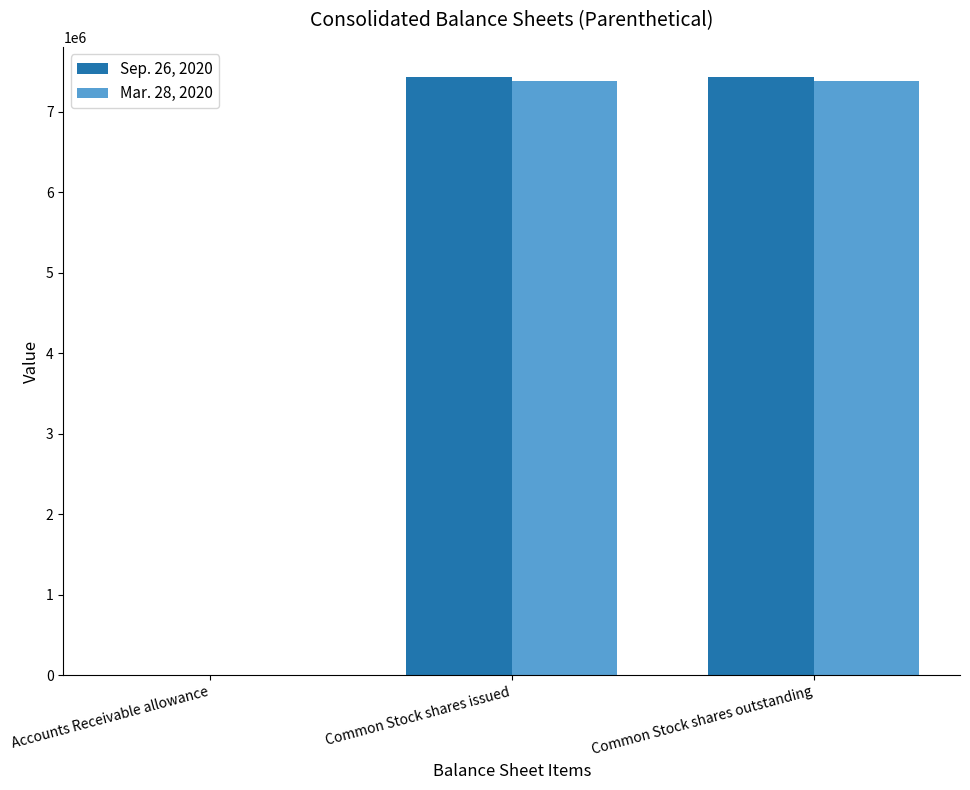

Does the chart contain stacked bars?

No